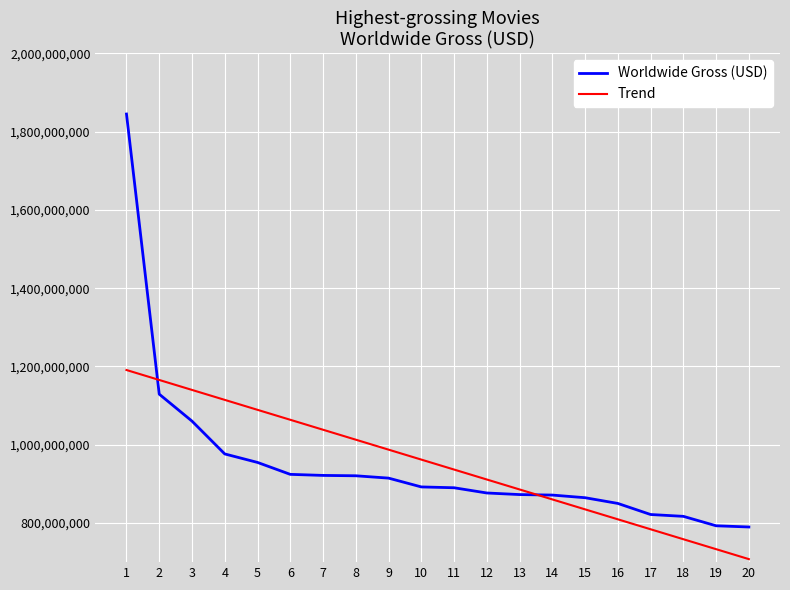

List the series in order of their peak value, highest first.

Worldwide Gross (USD), Trend